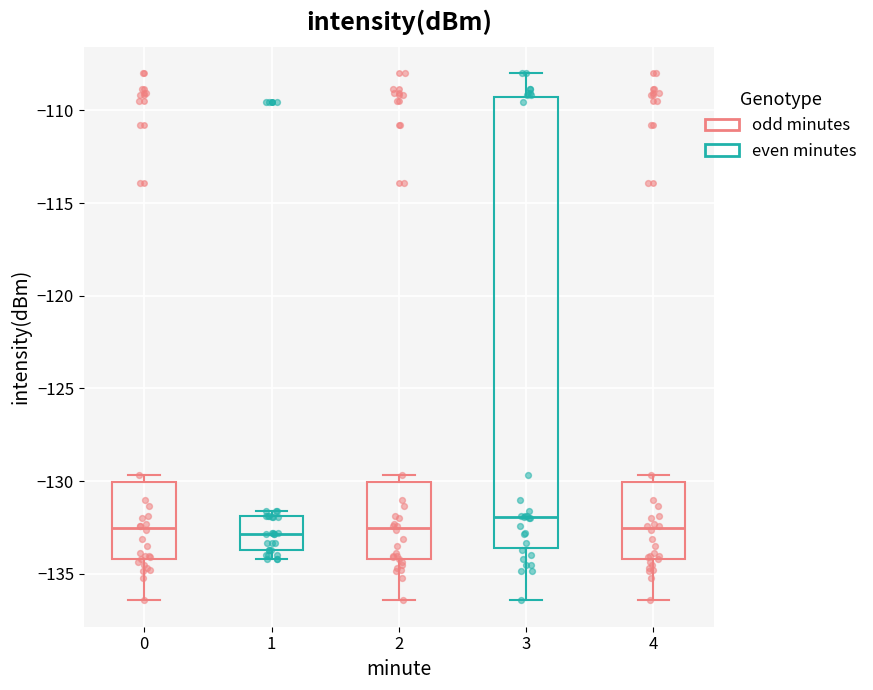

Reading left to right, read every box against the y-axis: the position of its median line, the range the box covers, and the ends of its whiskers. The values are not printed on the chart, so give them approximately, as read against the axis.

0: median -132.5, box -134.0 to -130.0, whiskers -136.5 to -129.5
1: median -133.0, box -133.5 to -132.0, whiskers -134.0 to -131.5
2: median -132.5, box -134.0 to -130.0, whiskers -136.5 to -129.5
3: median -132.0, box -133.5 to -109.5, whiskers -136.5 to -108.0
4: median -132.5, box -134.0 to -130.0, whiskers -136.5 to -129.5